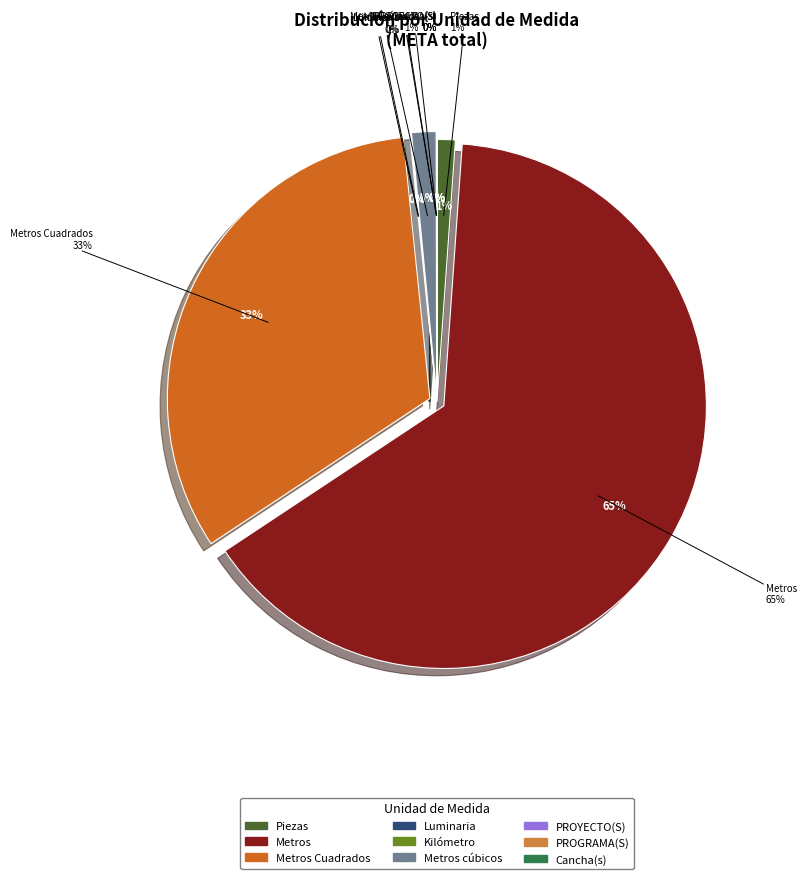

To the nearest percent, what is the difference between the Metros cúbicos and PROYECTO(S) slice percentages?

1%